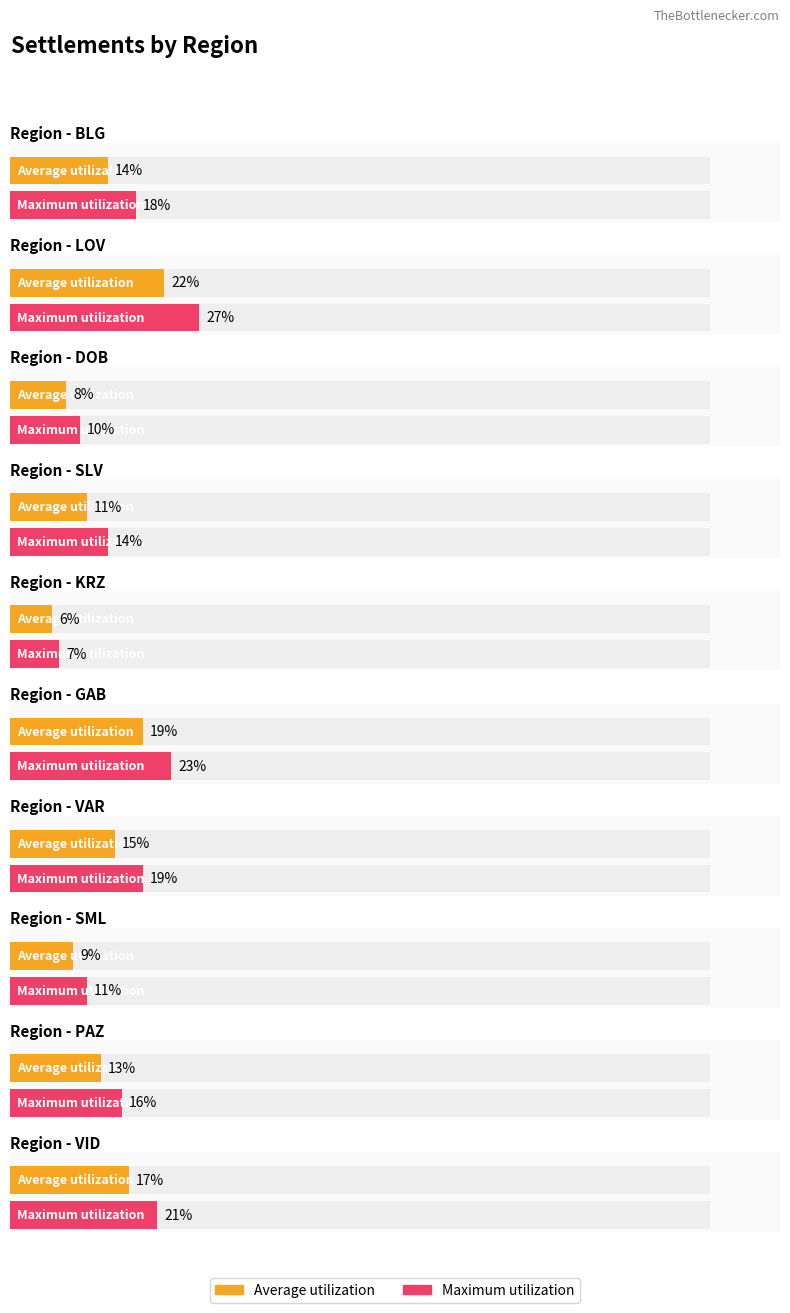

What is the difference between the highest and lowest values at PAZ?

3